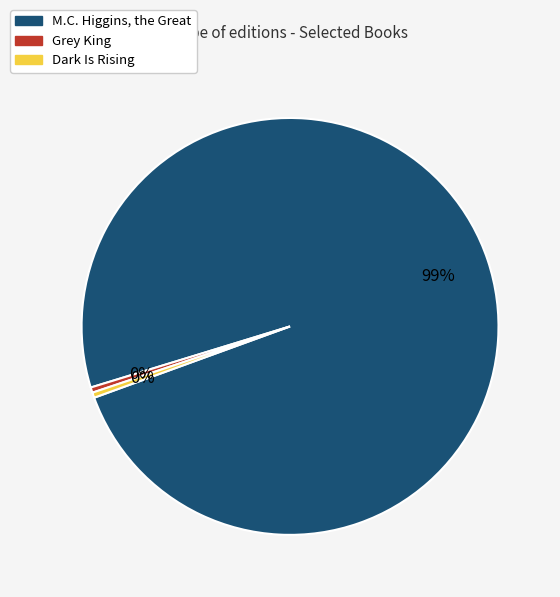

Which slice represents more than half of the pie?

M.C. Higgins, the Great